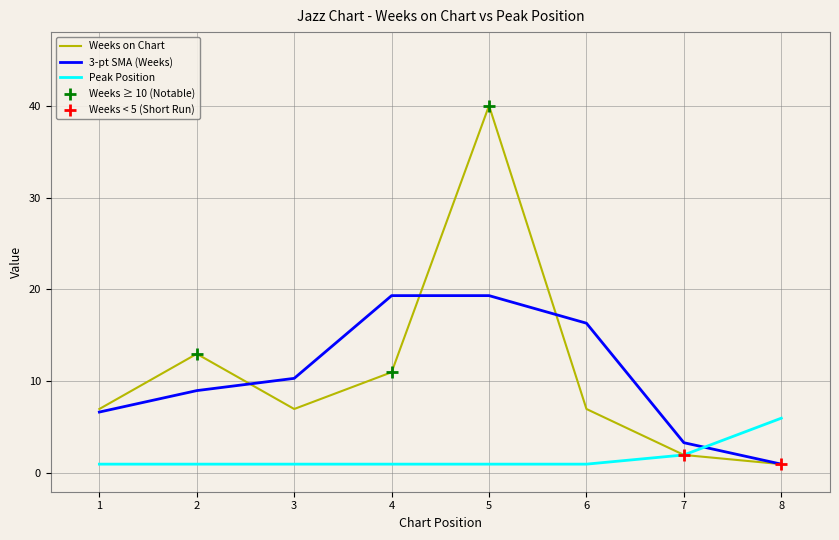

What is the minimum value for Peak Position?

1.0